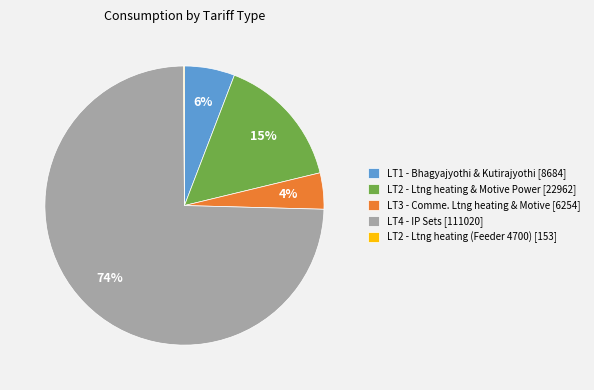

The LT1 - Bhagyajyothi & Kutirajyothi [8684] slice represents 6% of the pie. True or false?

True